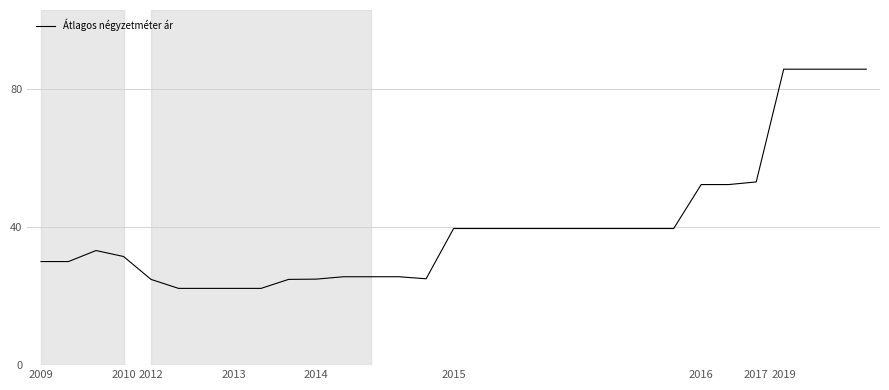

What is the maximum value shown in the chart?

85.7